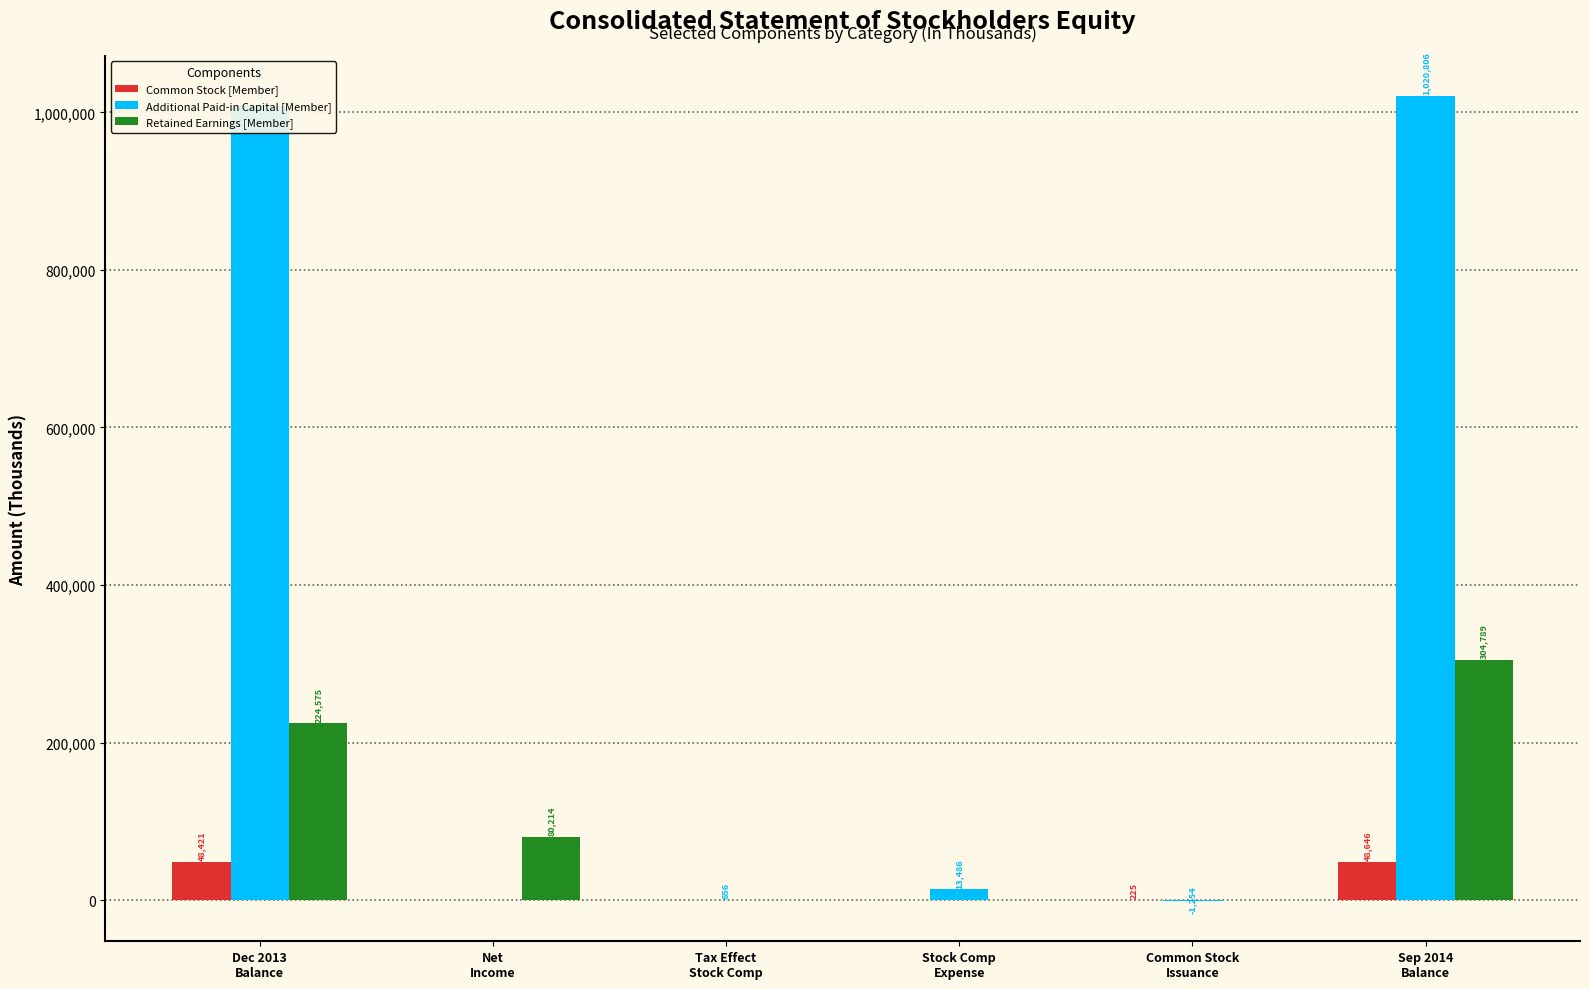

Reading right to left, list all the values displayed in this chart.

Common Stock [Member]: Sep 2014
Balance=48646	Common Stock
Issuance=225	Stock Comp
Expense=0	Tax Effect
Stock Comp=0	Net
Income=0	Dec 2013
Balance=48421
Additional Paid-in Capital [Member]: Sep 2014
Balance=1020806	Common Stock
Issuance=-1254	Stock Comp
Expense=13486	Tax Effect
Stock Comp=656	Net
Income=0	Dec 2013
Balance=1007918
Retained Earnings [Member]: Sep 2014
Balance=304789	Common Stock
Issuance=0	Stock Comp
Expense=0	Tax Effect
Stock Comp=0	Net
Income=80214	Dec 2013
Balance=224575